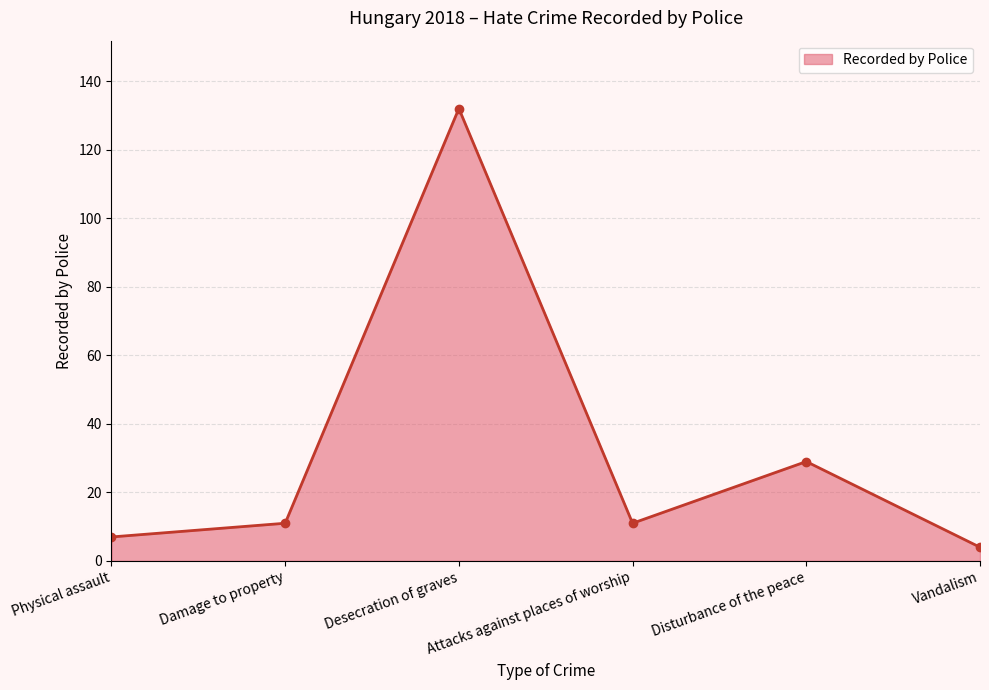

Reading left to right, extract all data points from this chart.

Physical assault=7	Damage to property=11	Desecration of graves=132	Attacks against places of worship=11	Disturbance of the peace=29	Vandalism=4